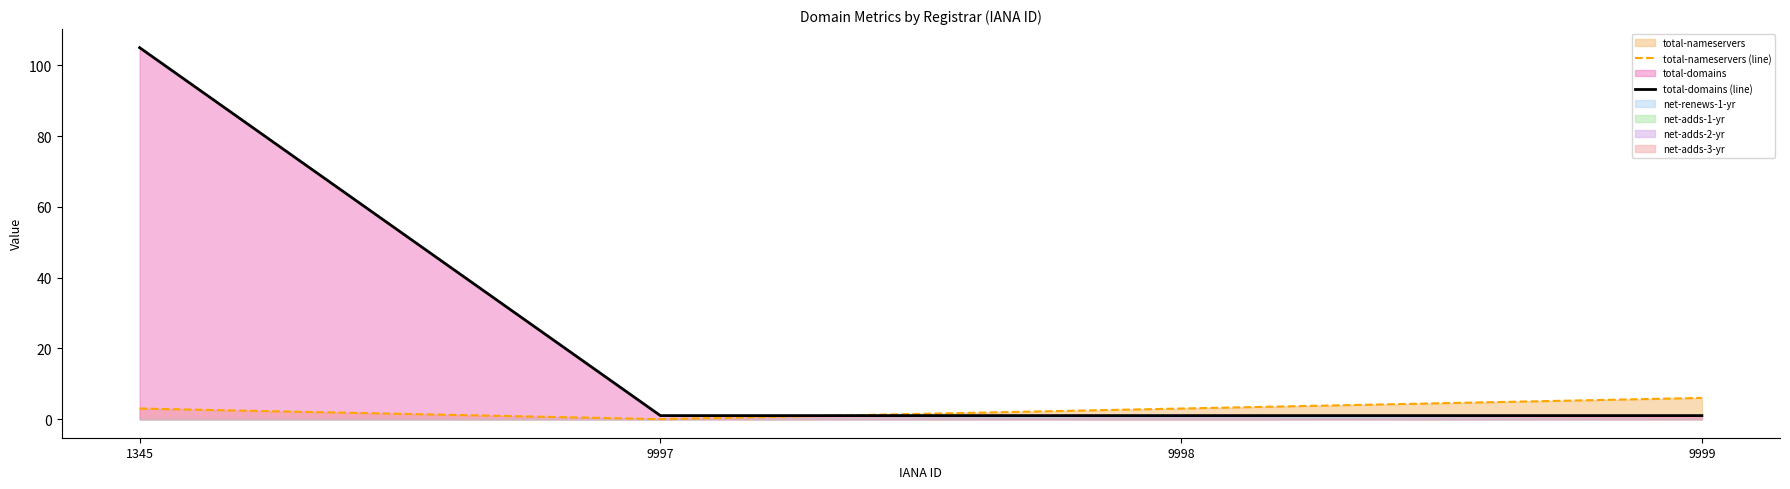

True or false: total-nameservers (line) has more than 2 interior local peaks.

False